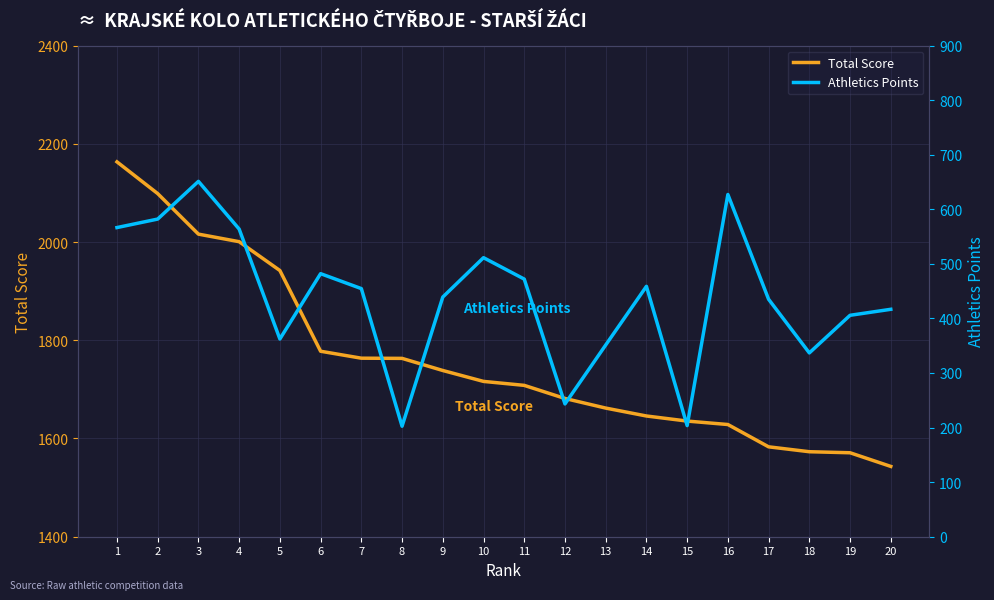

What is the spread (max minus min) of values at 5?

1579.6